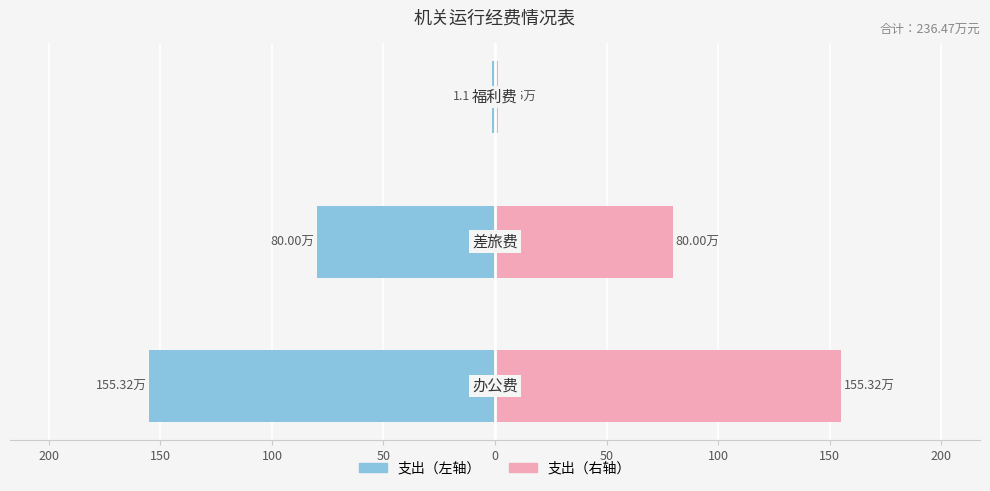

What is the average value of the 财政拨款（左） series?

-78.8